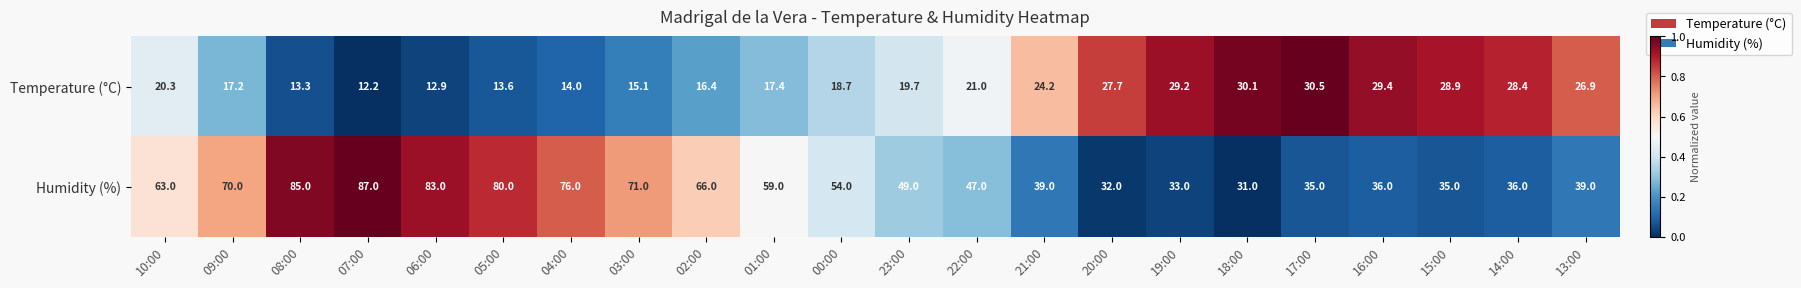

Which category has the highest value in the Temperature (°C) series?

17:00